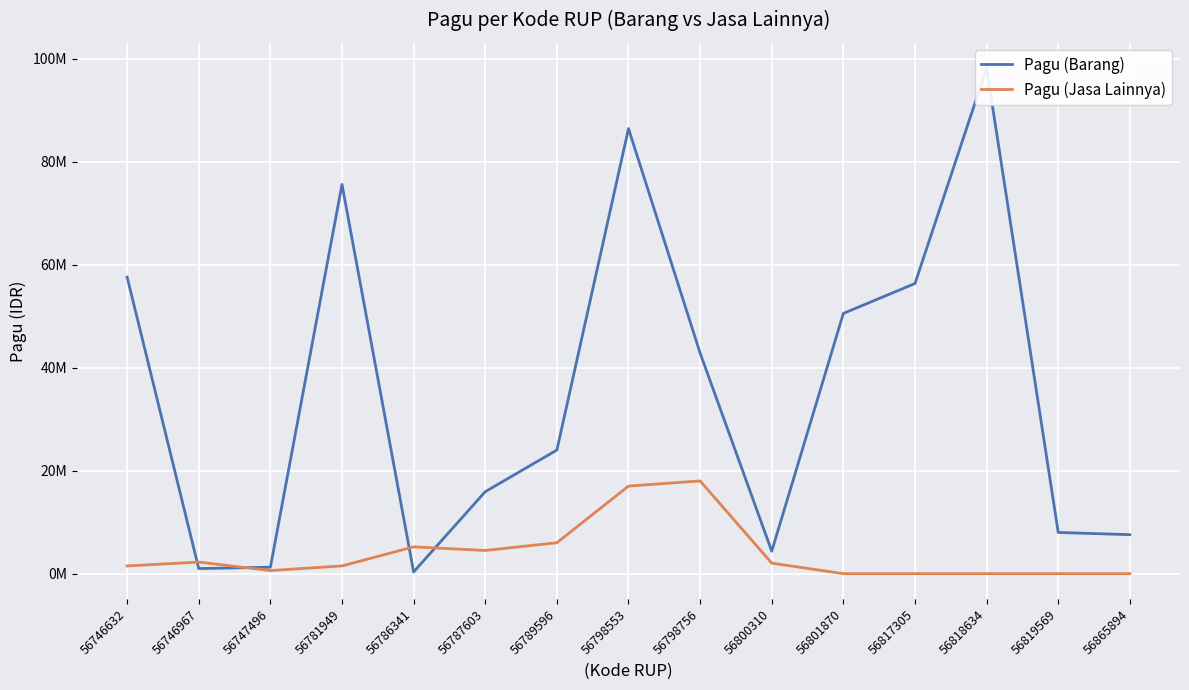

At how many categories does at least one series exceed 37347984?

7